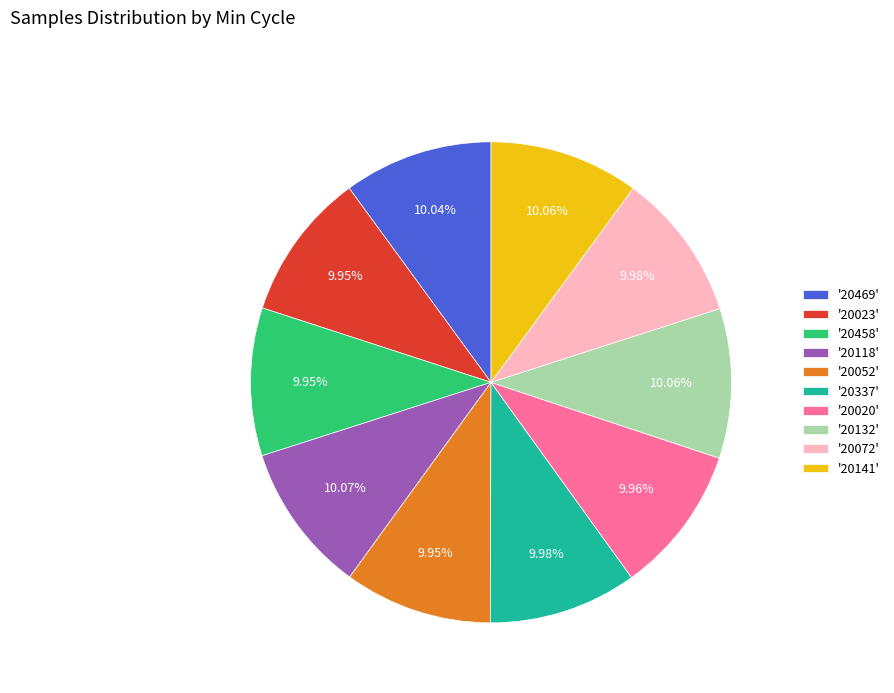

Combined, do '20132' and '20469' account for over 50%?

No